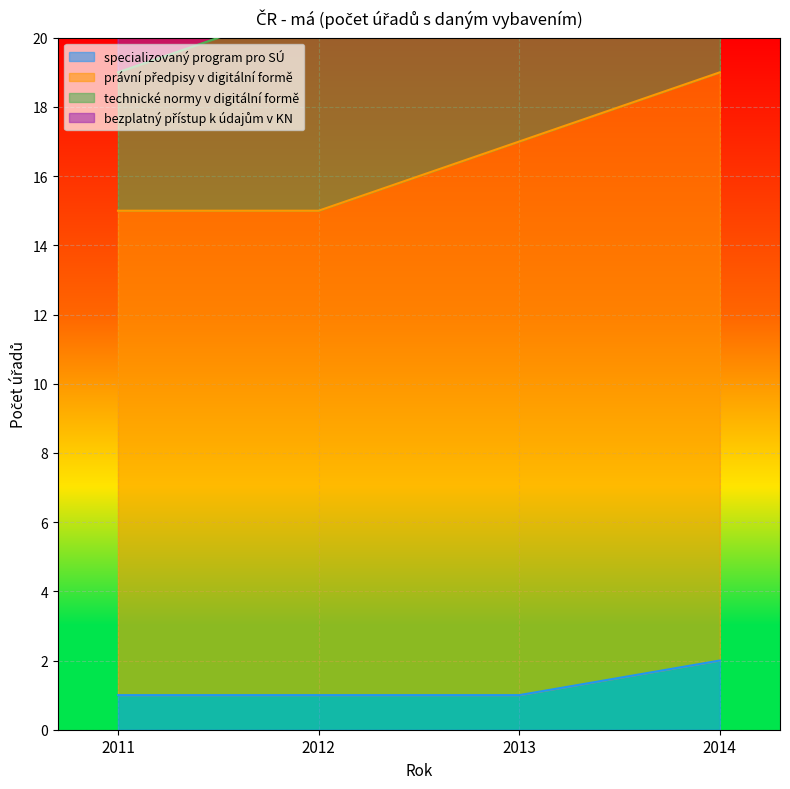

How many values in the bezplatný přístup k údajům v KN series are below 38?

2